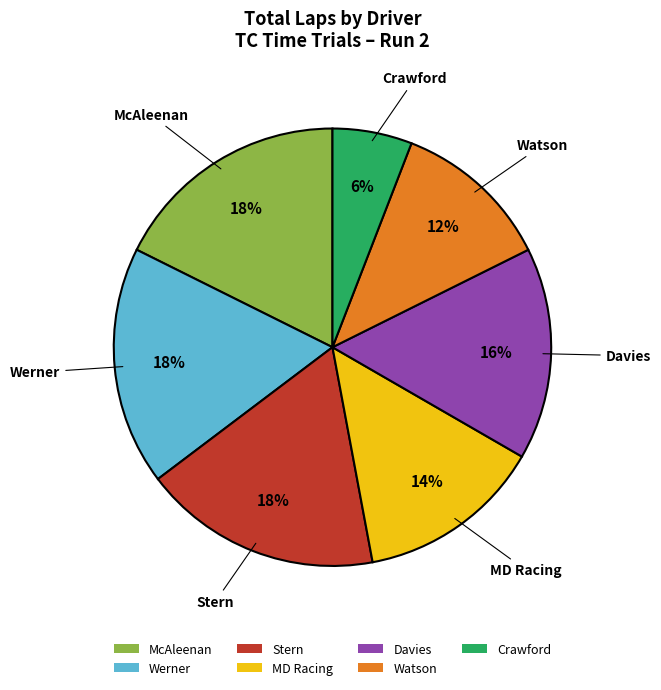

To the nearest percent, what is the combined percentage of Crawford and Watson?

18%